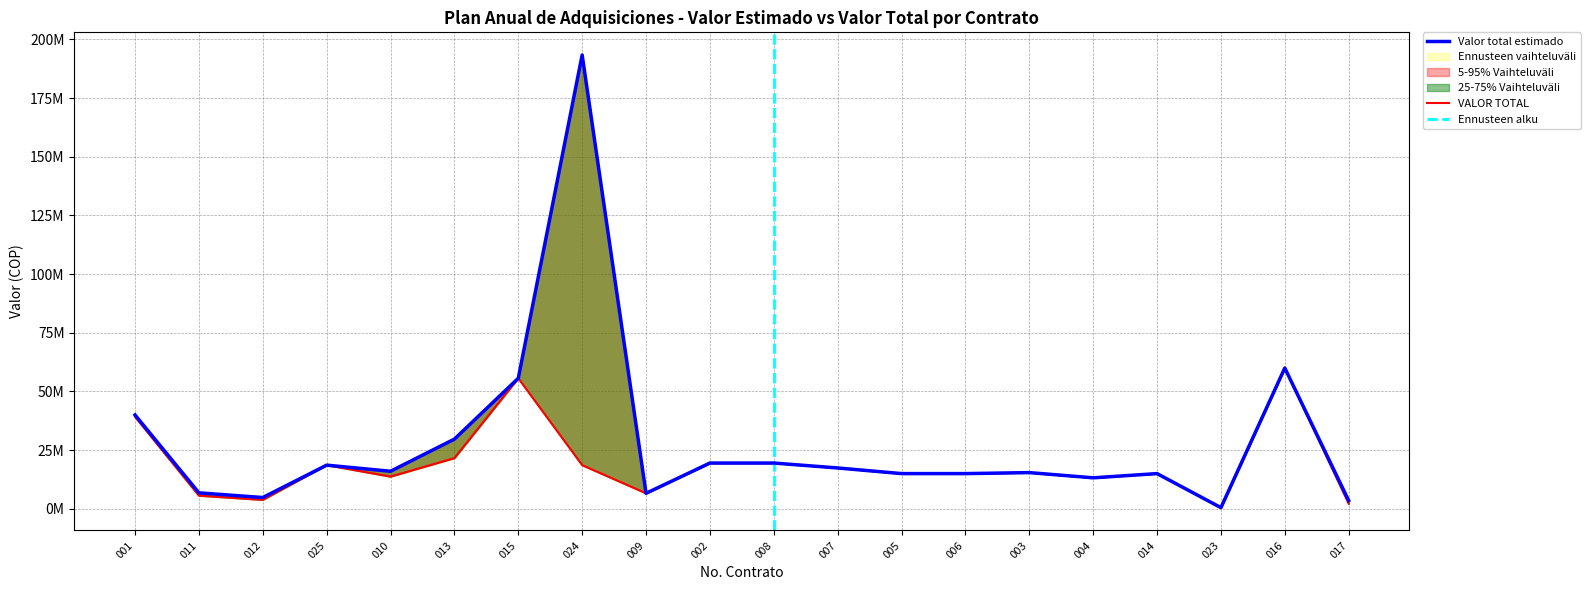

Reading left to right, transcribe all the data shown in this chart.

Valor total estimado: 40000000	6800000	4800000	18600000	16000000	29700000	55634167	193389837	6600000	19500000	19500000	17400000	15000000	15000000	15420000	13200000	15000000	500000	60000000	3500000
VALOR TOTAL: 39200000	5600000	3800160	18600000	13726674	21600000	55634167	18600000	6600000	19500000	19500000	17400000	15000000	15000000	15420000	13200000	15000000	408998	60000000	2147194